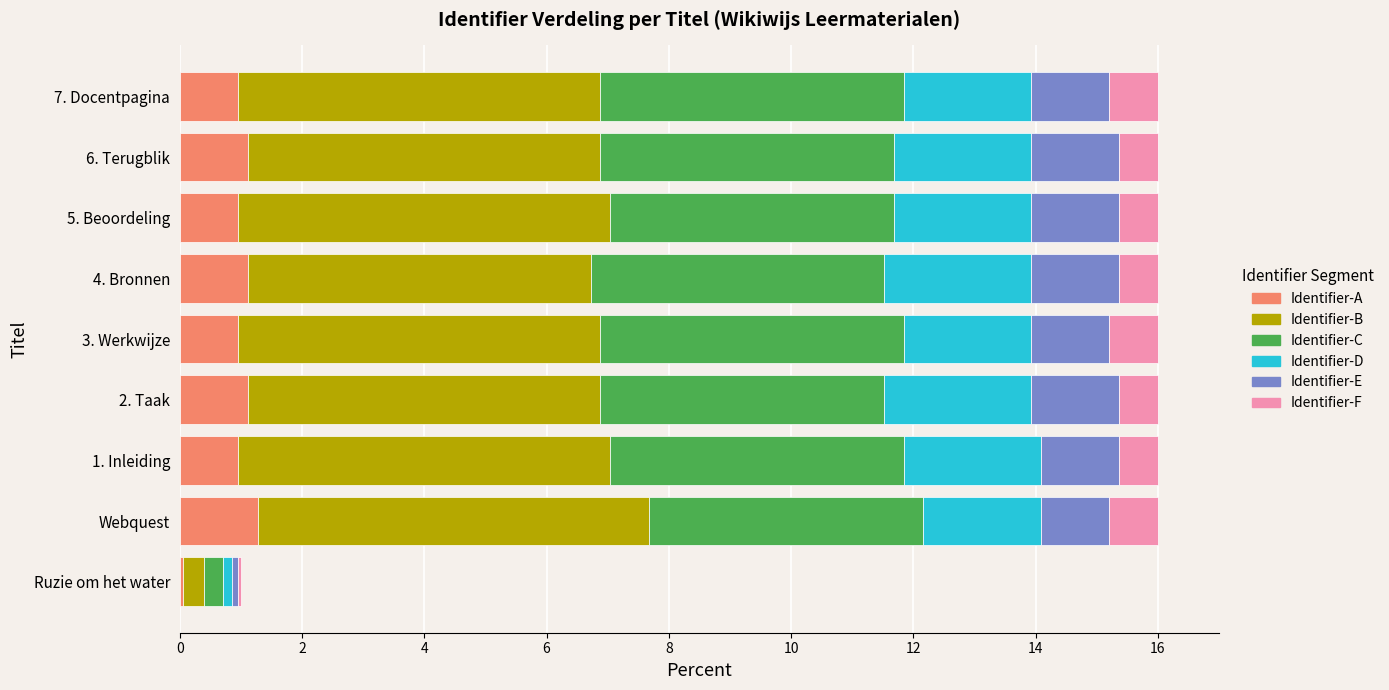

What is the total value across all series at 1. Inleiding?

16.0